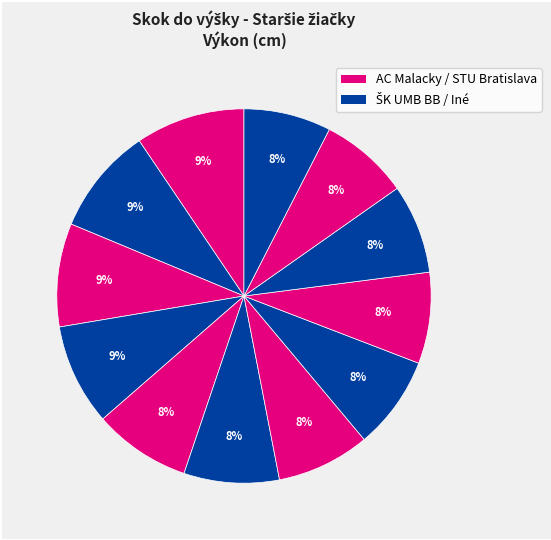

How many segments does this pie chart have?

12